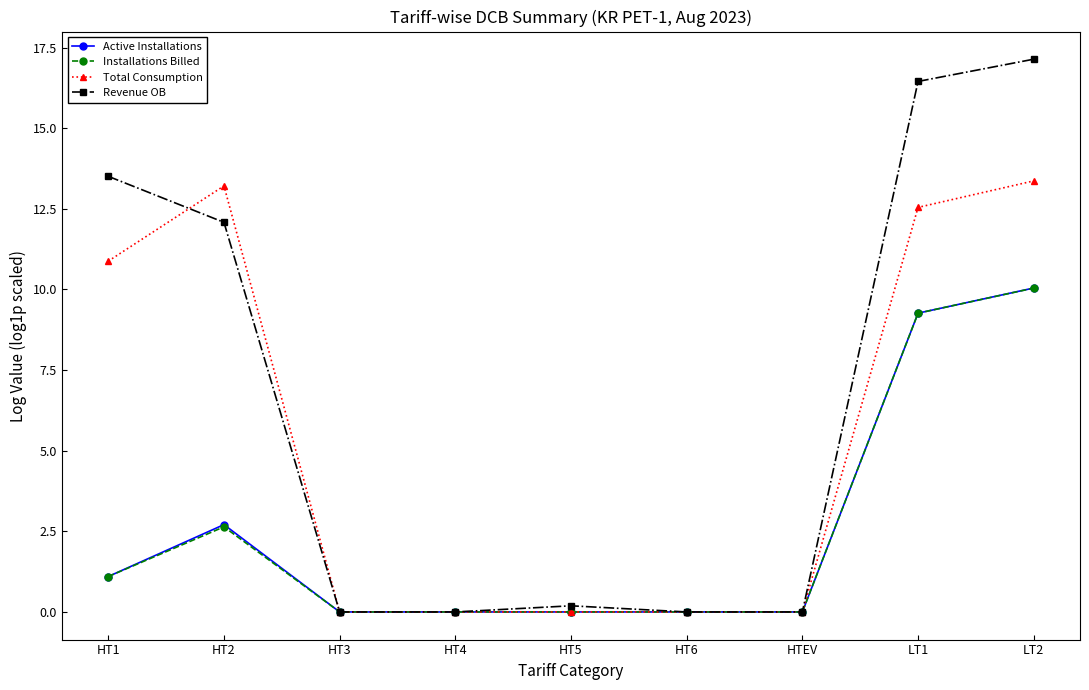

At which category is the sum across all series the highest?

LT2